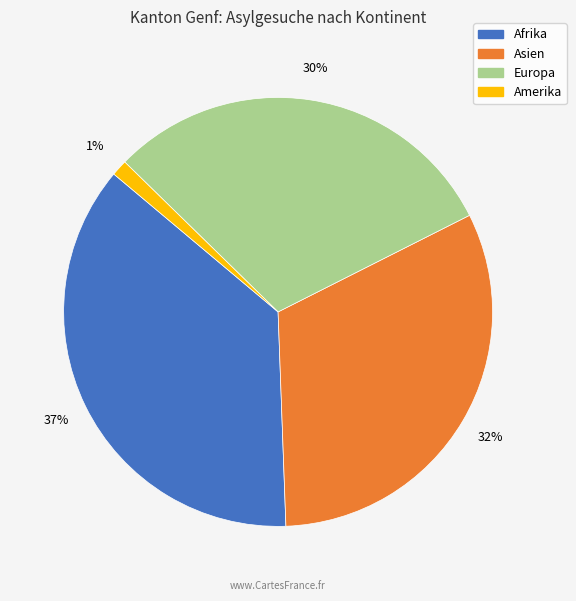

Does any single category account for the majority?

No